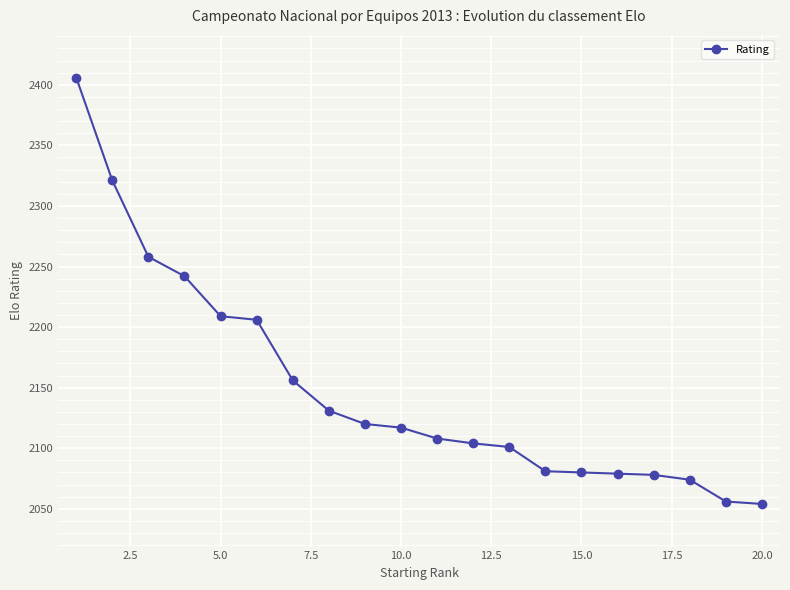

What is the value of the 1st point from the left?

2406